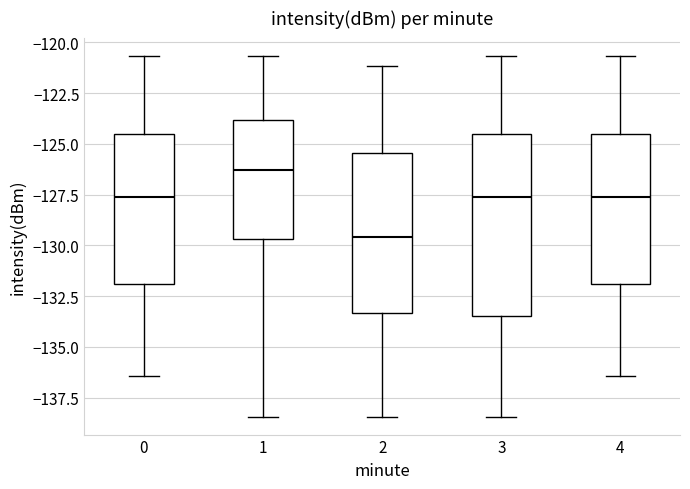

Which box is the tallest, from its lower edge to its upper edge?

3